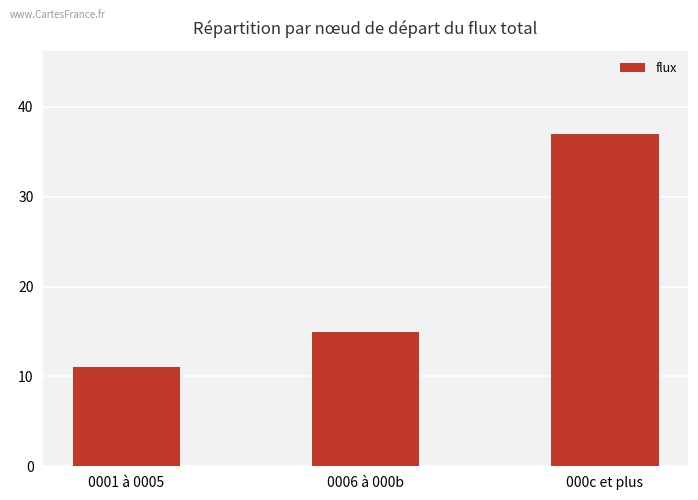

What is the ratio of the value at 000c et plus to the value at 0006 à 000b?

2.5